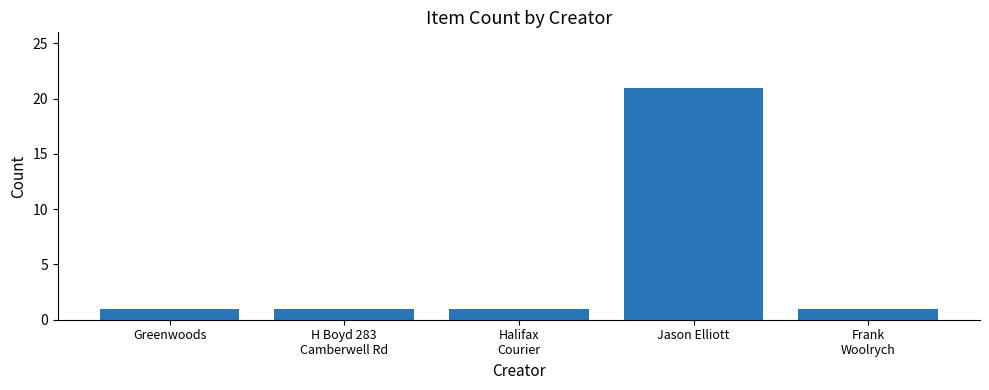

Reading left to right, extract all data points from this chart.

1	1	1	21	1